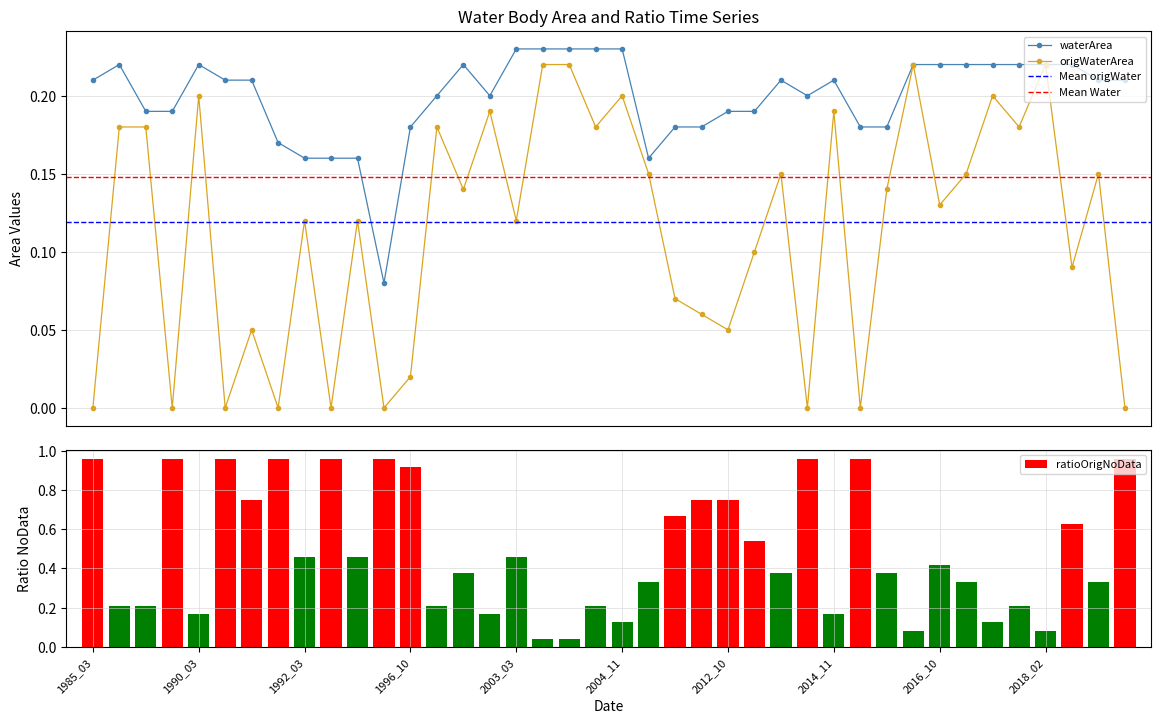

In origWaterArea, how many points are lower than both neighbors (excluding endpoints)?

14